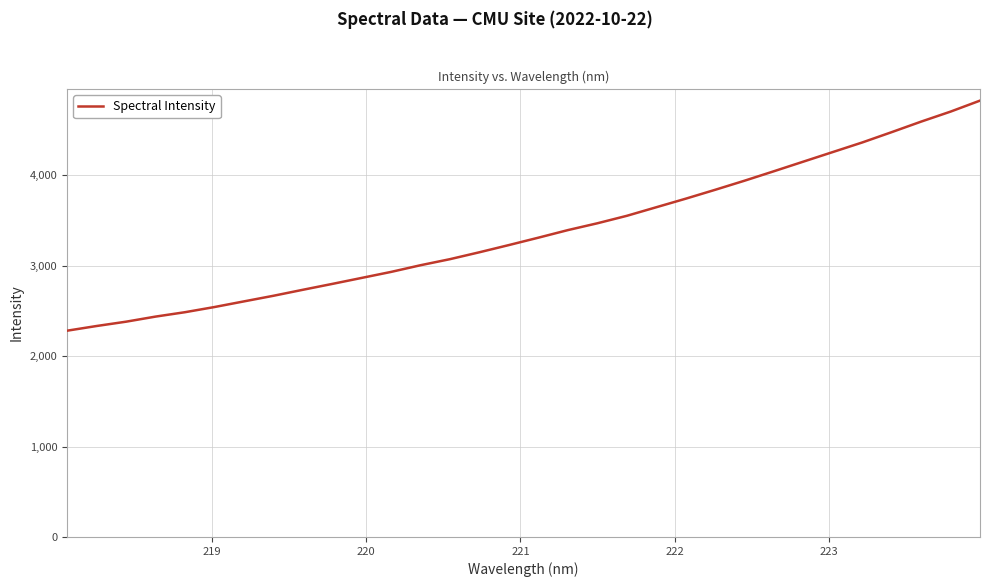

What is the smallest value displayed?

2280.8